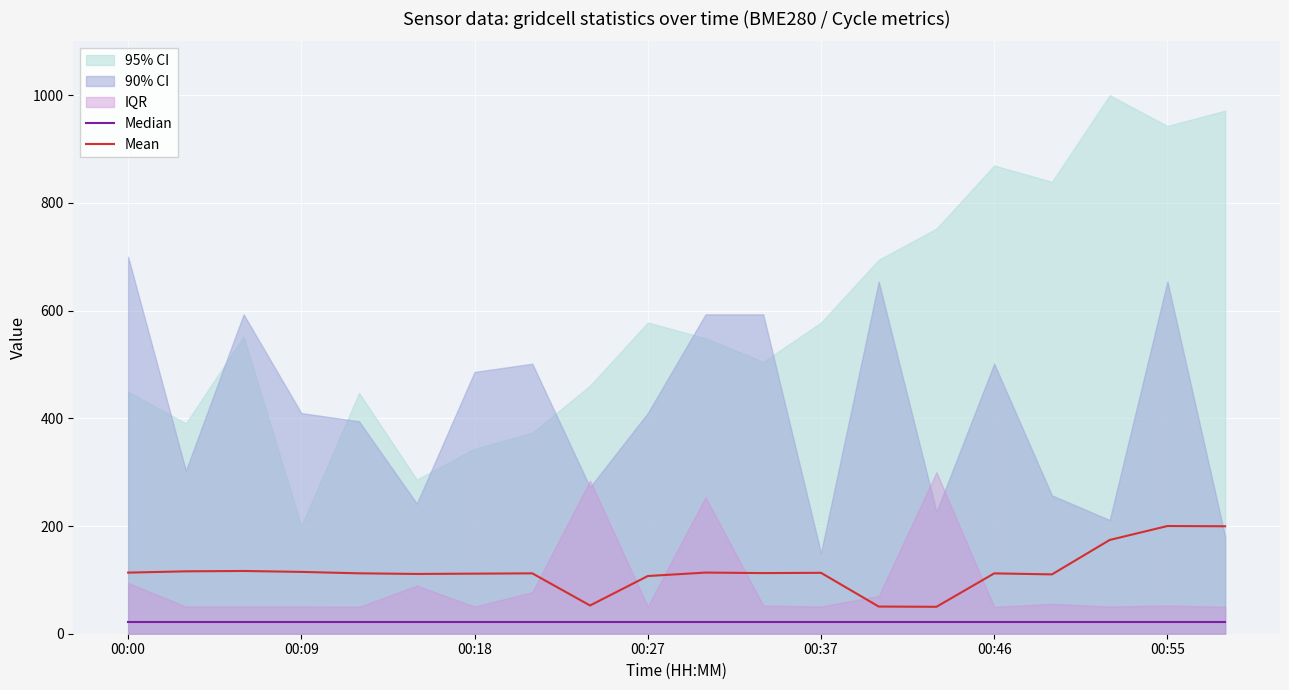

What is the lowest value of the Mean series?

50.0